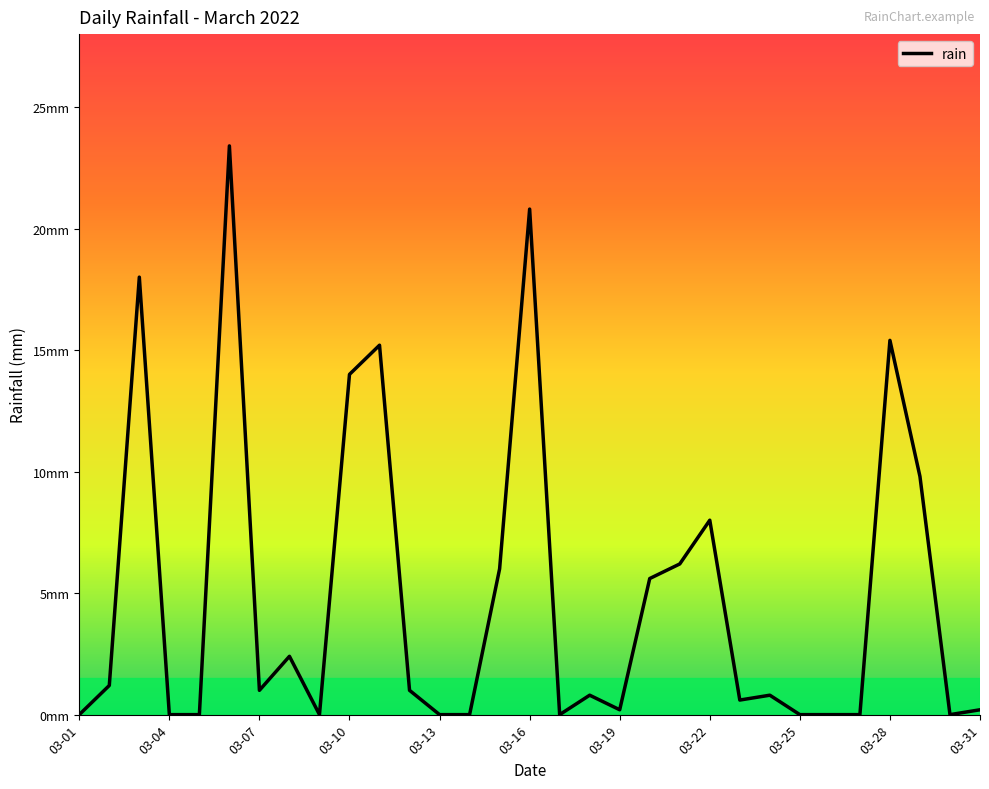

Is this an area chart (filled region under the line)?

No